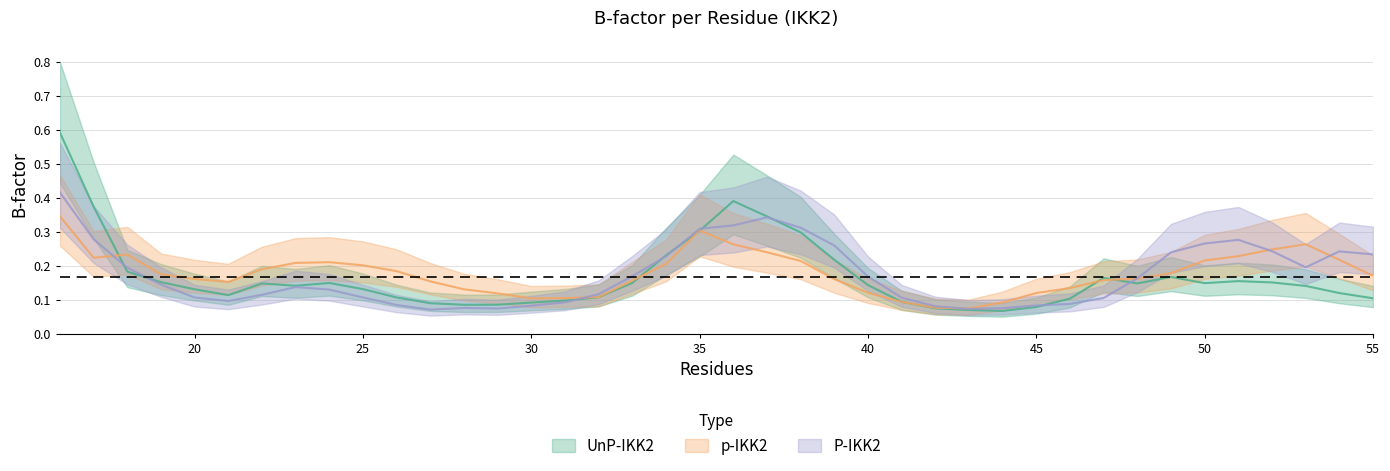

Reading left to right, list all the values displayed in this chart.

UnP-IKK2: 0.6	0.4	0.2	0.2	0.1	0.1	0.1	0.1	0.1	0.1	0.1	0.1	0.1	0.1	0.1	0.1	0.1	0.1	0.2	0.3	0.4	0.3	0.3	0.2	0.1	0.1	0.1	0.1	0.1	0.1	0.1	0.2	0.1	0.2	0.1	0.2	0.2	0.1	0.1	0.1
p-IKK2: 0.3	0.2	0.2	0.2	0.2	0.2	0.2	0.2	0.2	0.2	0.2	0.2	0.1	0.1	0.1	0.1	0.1	0.2	0.2	0.3	0.3	0.2	0.2	0.2	0.1	0.1	0.1	0.1	0.1	0.1	0.1	0.2	0.2	0.2	0.2	0.2	0.2	0.3	0.2	0.2
P-IKK2: 0.4	0.3	0.2	0.1	0.1	0.1	0.1	0.1	0.1	0.1	0.1	0.1	0.1	0.1	0.1	0.1	0.1	0.2	0.2	0.3	0.3	0.3	0.3	0.3	0.2	0.1	0.1	0.1	0.1	0.1	0.1	0.1	0.2	0.2	0.3	0.3	0.2	0.2	0.2	0.2